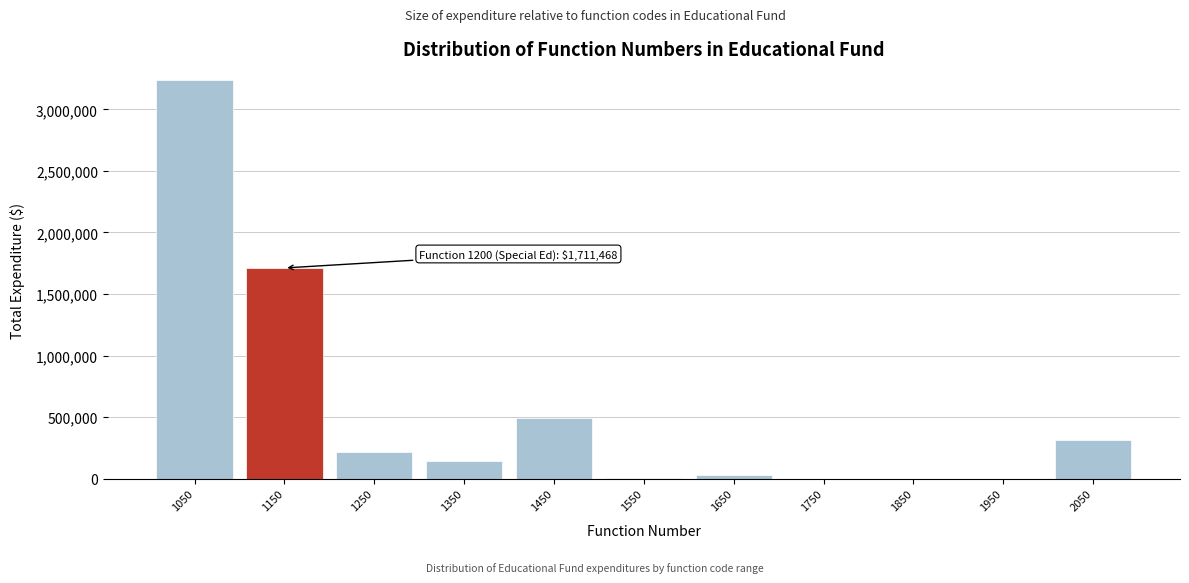

Is it true that the value at 1450 is 763090?

False